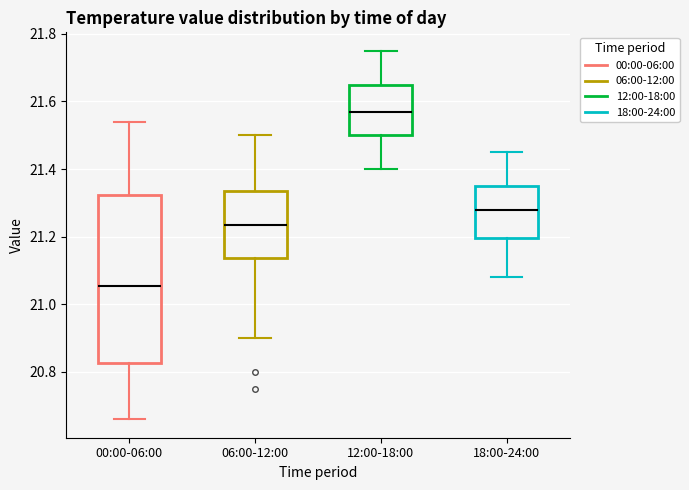

Reading left to right, read every box against the y-axis: the position of its median line, the range the box covers, and the ends of its whiskers. The values are not printed on the chart, so give them approximately, as read against the axis.

00:00-06:00: median 21.06, box 20.82 to 21.32, whiskers 20.66 to 21.54
06:00-12:00: median 21.24, box 21.14 to 21.34, whiskers 20.90 to 21.50
12:00-18:00: median 21.58, box 21.50 to 21.66, whiskers 21.40 to 21.76
18:00-24:00: median 21.28, box 21.20 to 21.36, whiskers 21.08 to 21.46